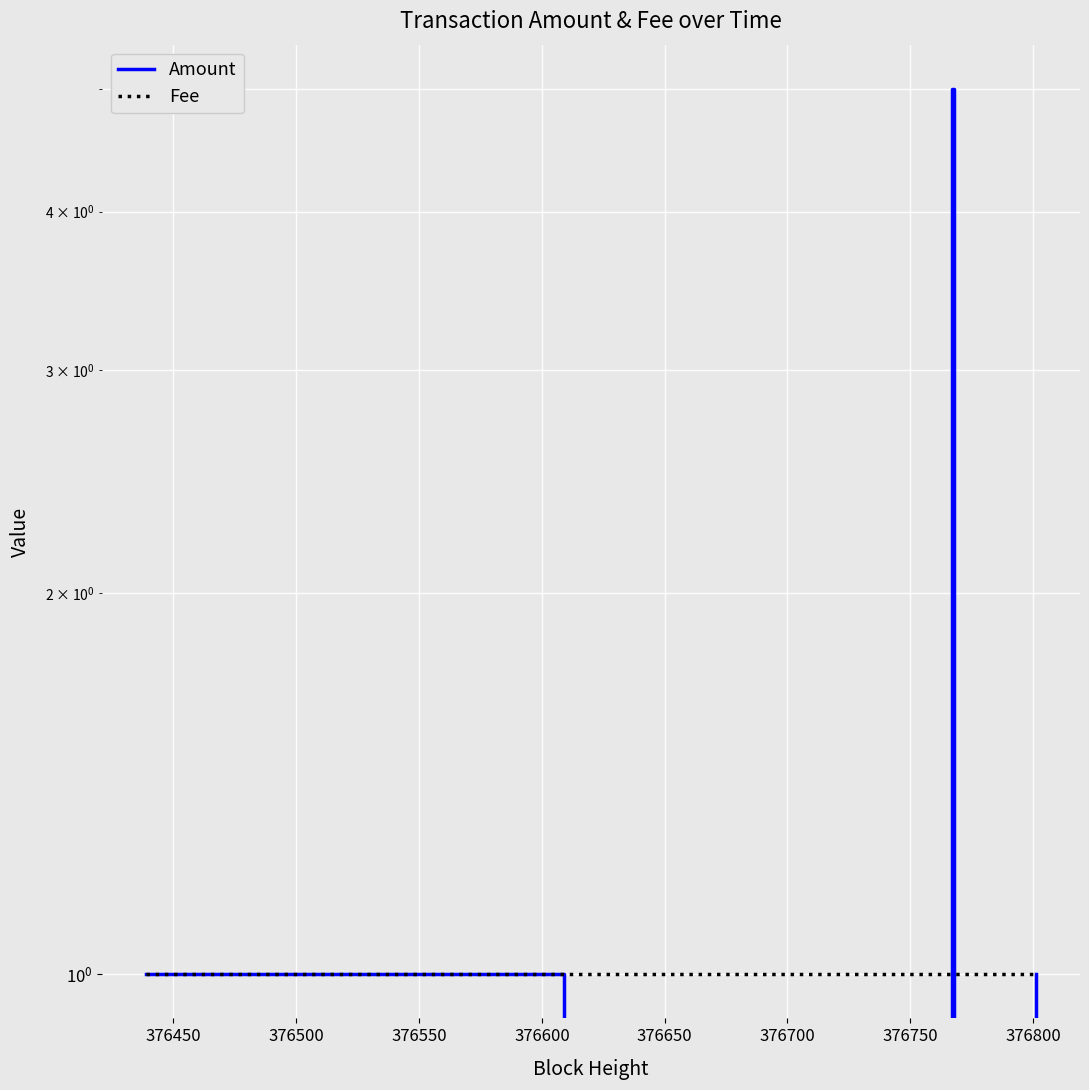

What is the highest value of the Fee series?

1